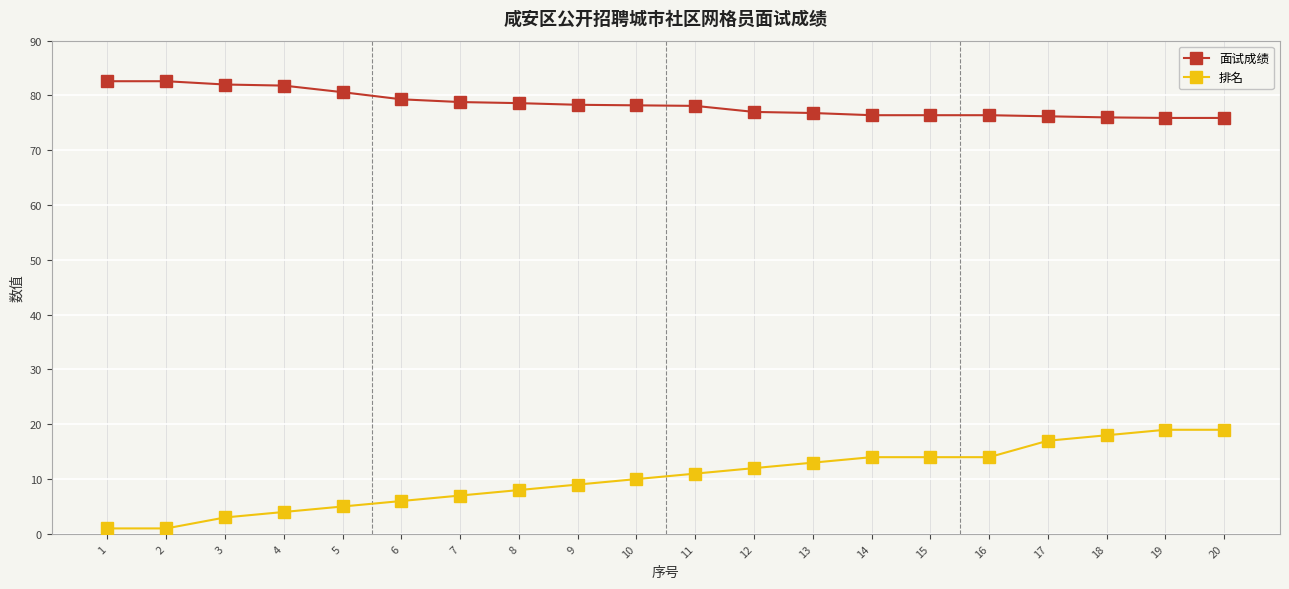

Which series has the largest total across all categories?

面试成绩